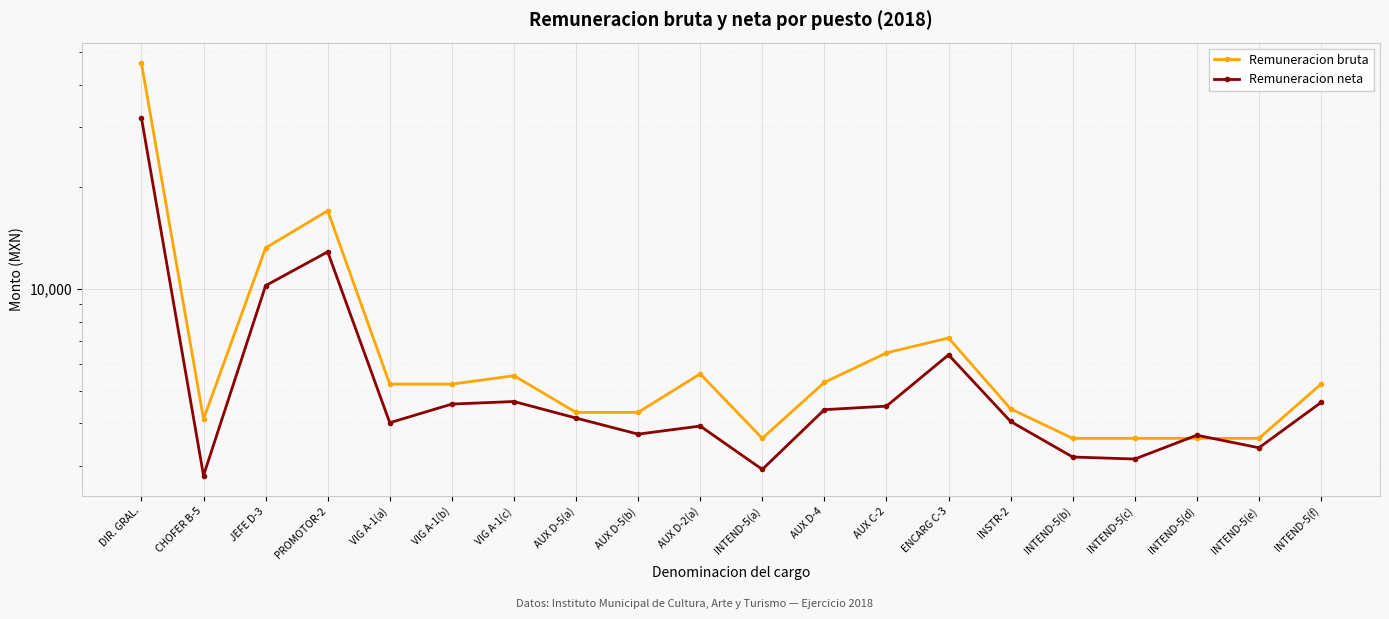

Where is the first local minimum for Remuneracion neta?

CHOFER B-5